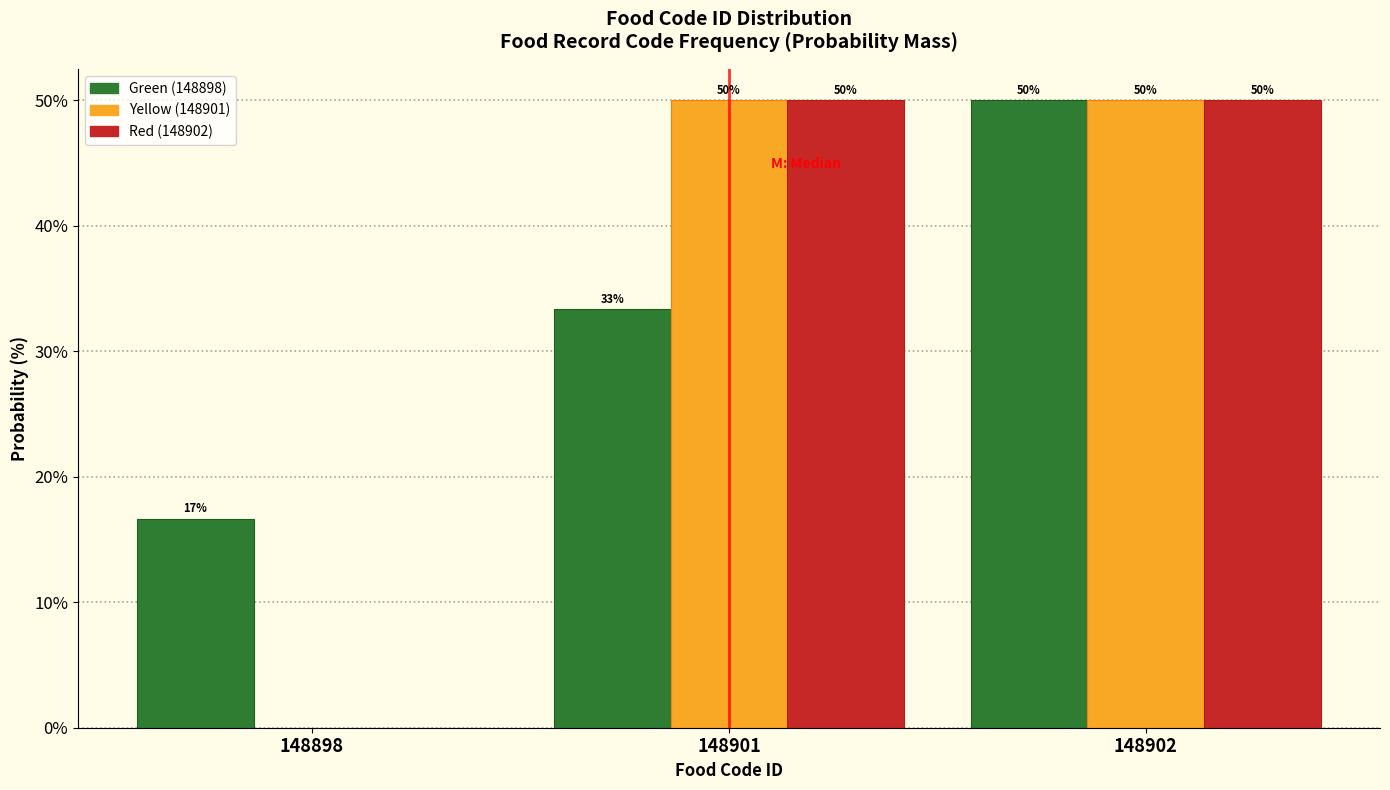

At which category is the sum across all series the highest?

148902